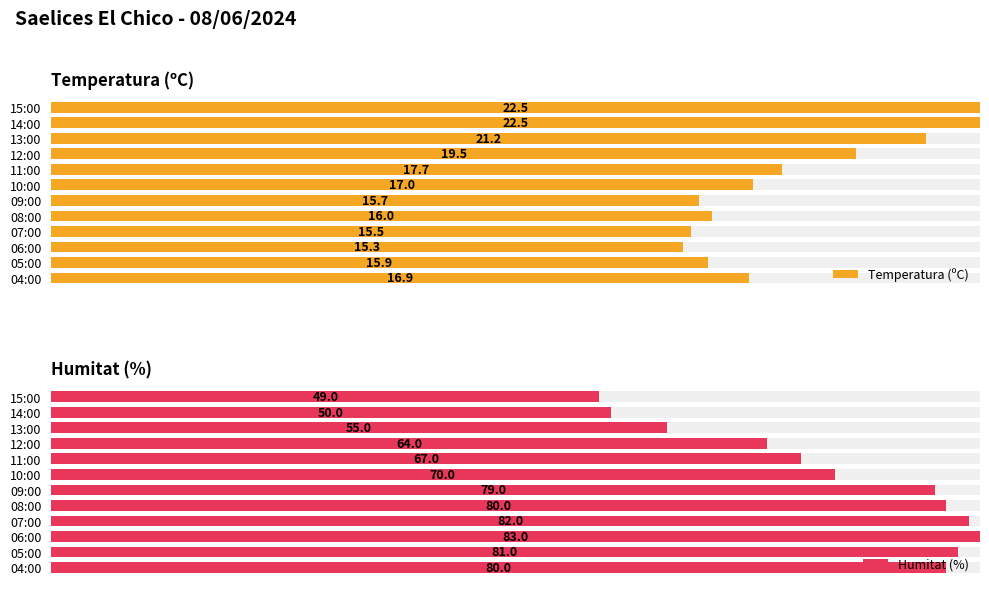

Which series has the largest range (max minus min)?

Humitat (%)